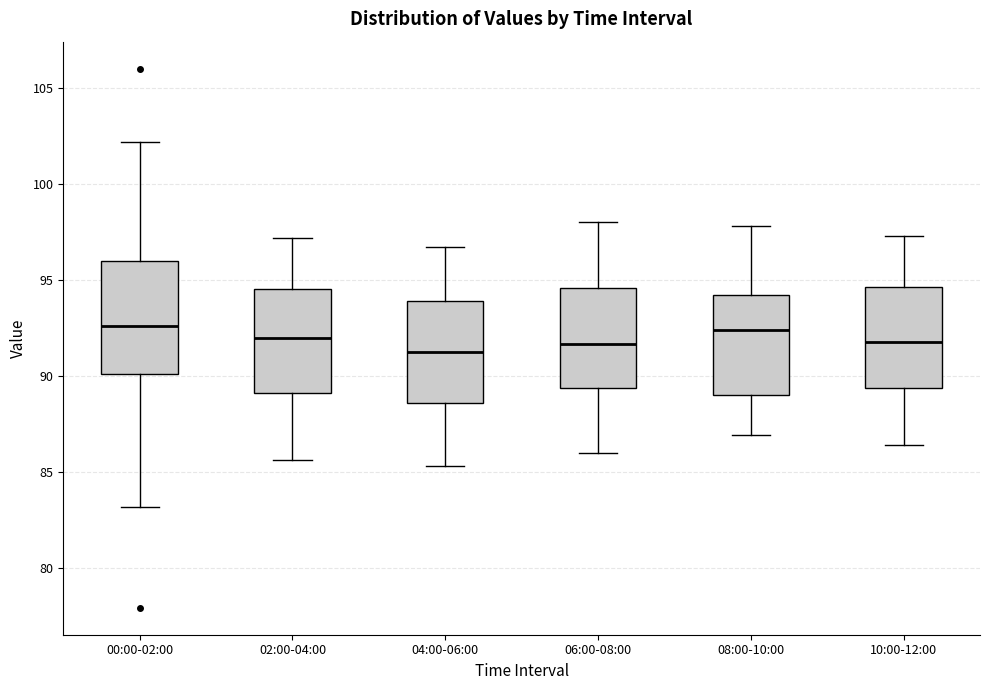

Where is the lower edge of the box for 06:00-08:00 on the y-axis? The values are not printed on the chart, so give them approximately, as read against the axis.

89.5